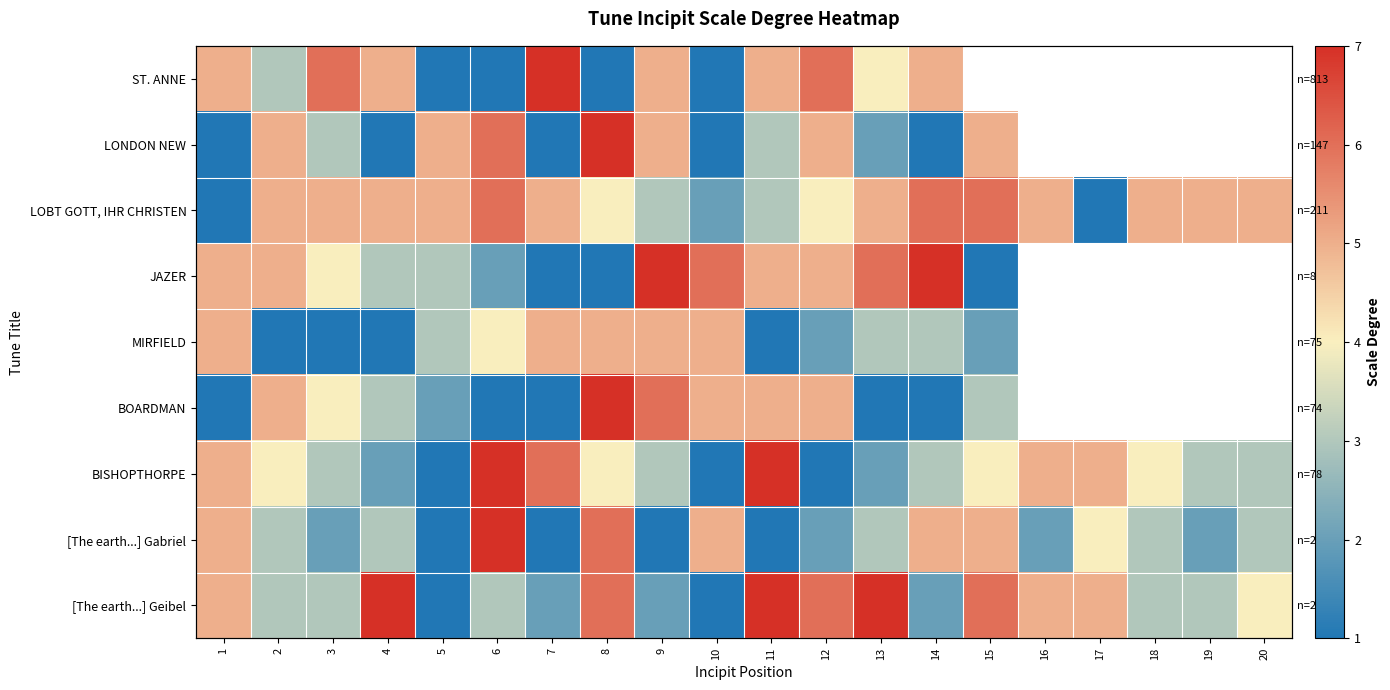

Which series has the largest range (max minus min)?

ST. ANNE